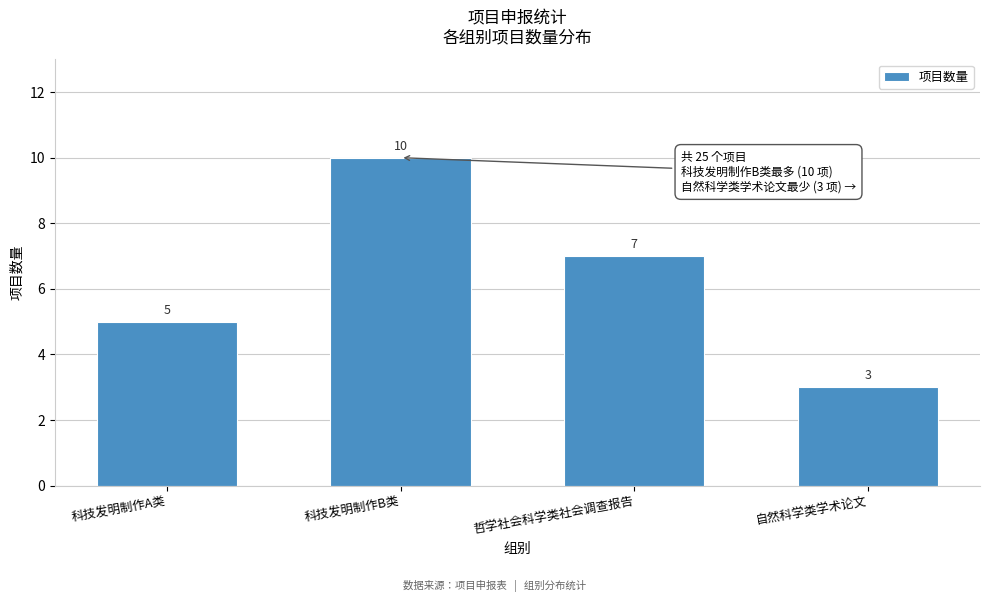

Reading left to right, extract all data points from this chart.

科技发明制作A类=5	科技发明制作B类=10	哲学社会科学类社会调查报告=7	自然科学类学术论文=3